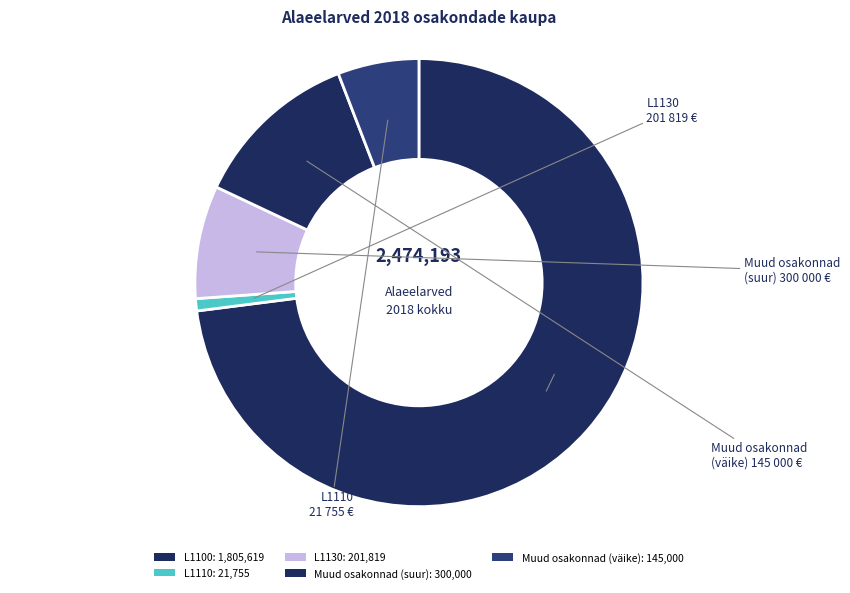

How many segments does this pie chart have?

5